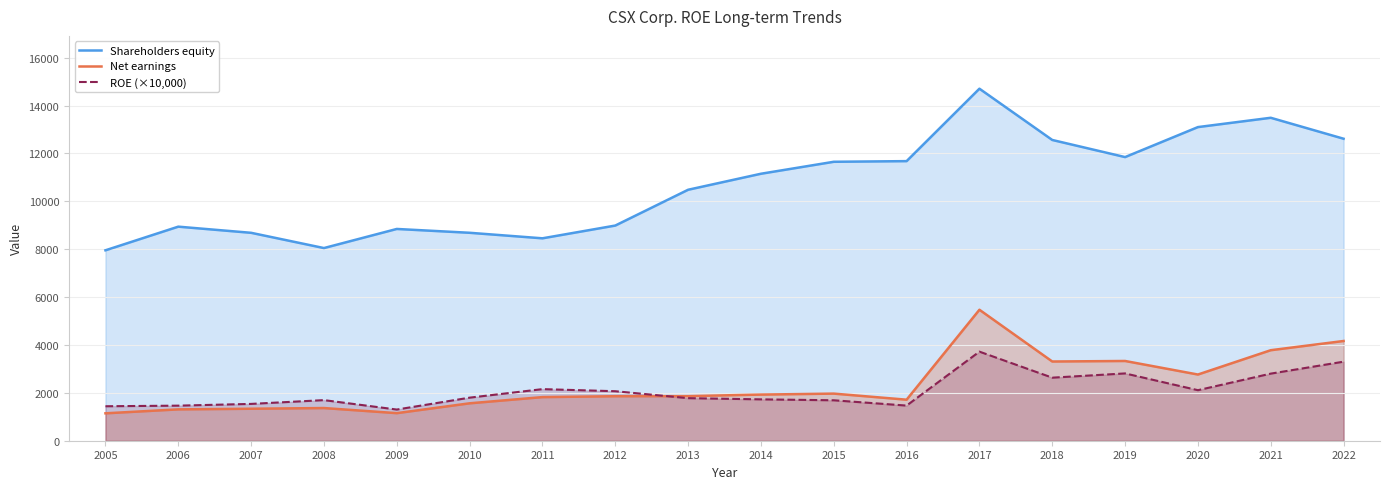

True or false: Shareholders equity and Net earnings cross at least once.

False